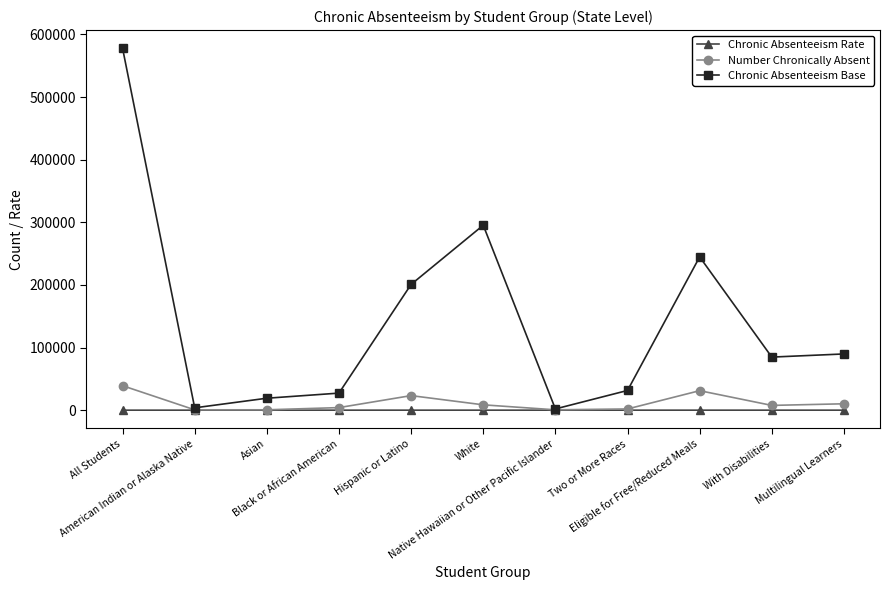

How many distinct data groups are displayed?

3